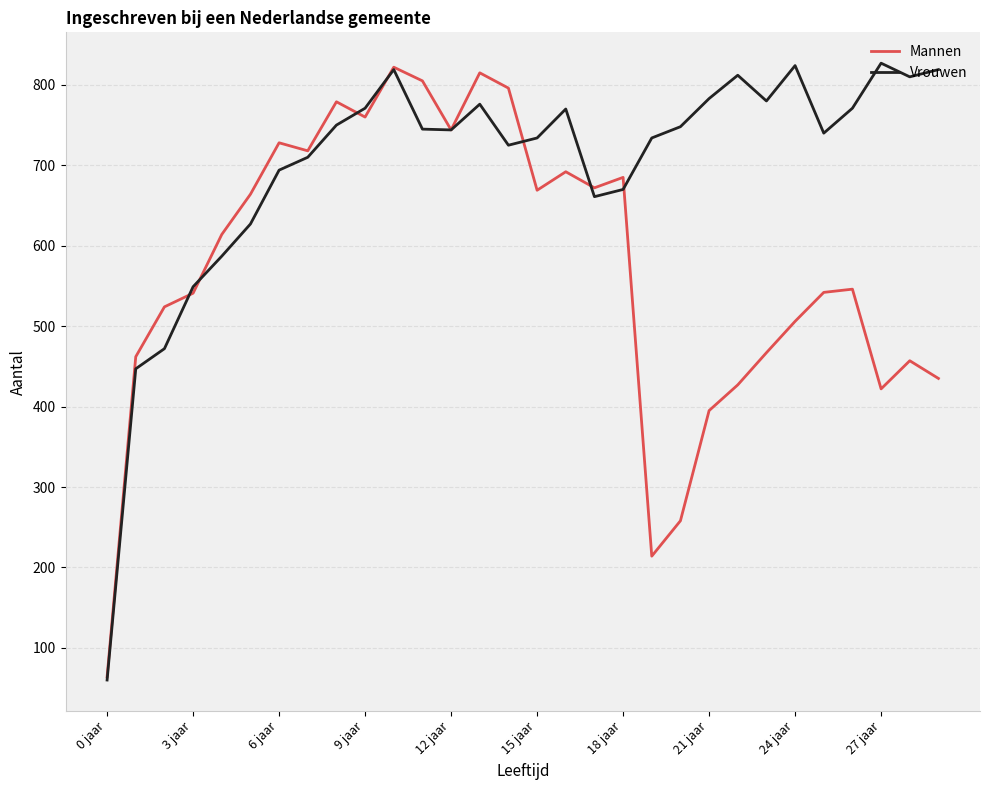

In Vrouwen, how many points are higher than both neighbors (excluding endpoints)?

6